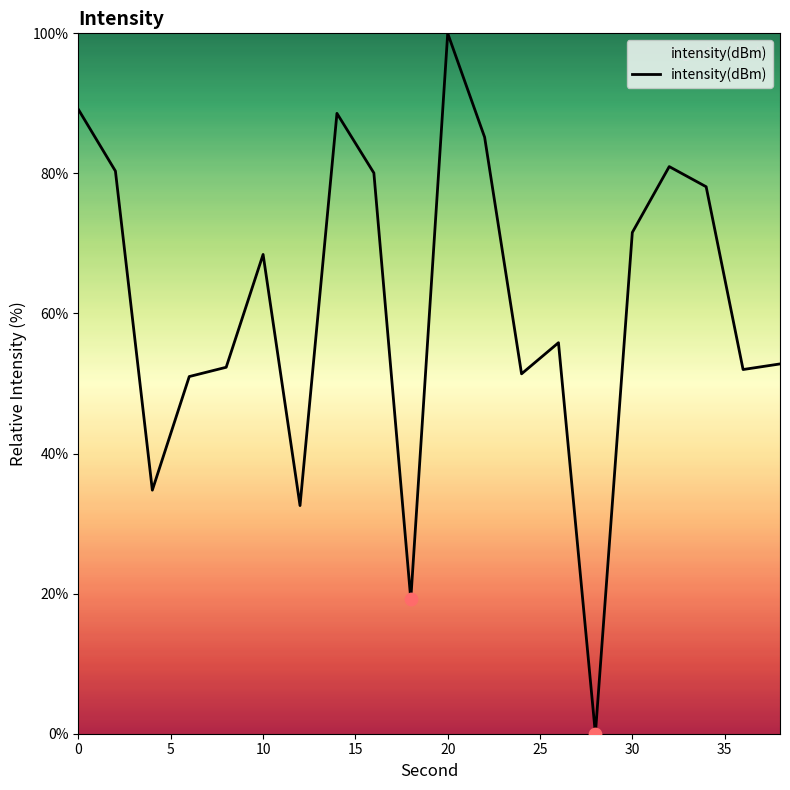

What is the greatest value displayed?

100.0